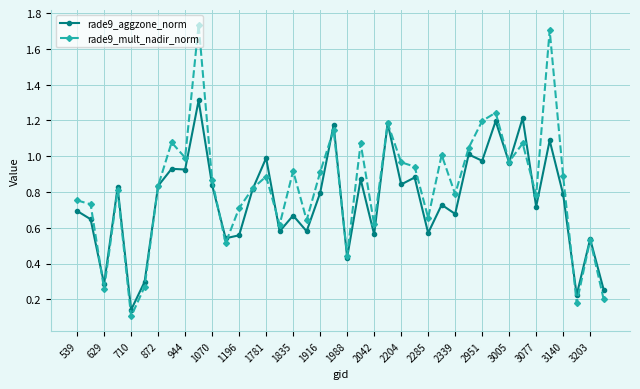

True or false: rade9_mult_nadir_norm has more than 2 points higher than both neighbors.

True